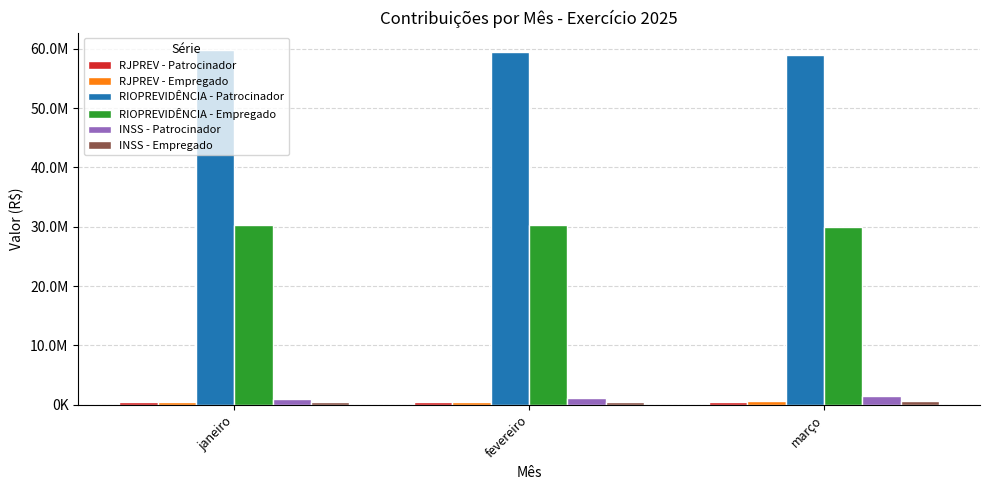

Are the bars horizontal?

No